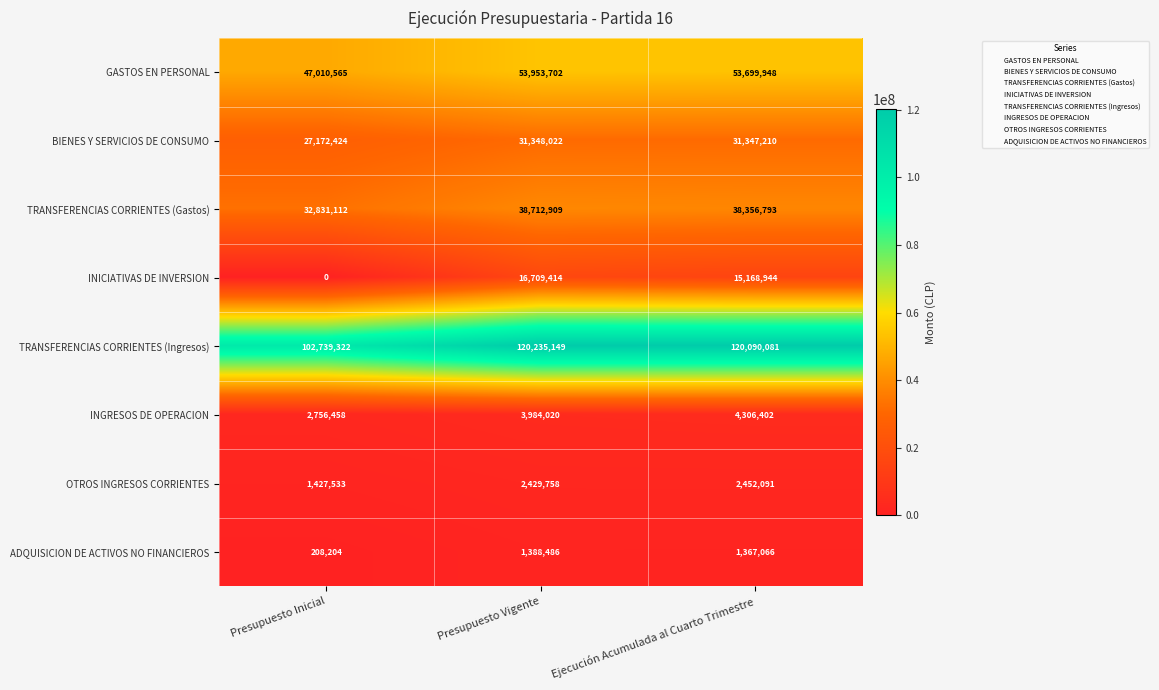

Which series has the largest total across all categories?

TRANSFERENCIAS CORRIENTES (Ingresos)